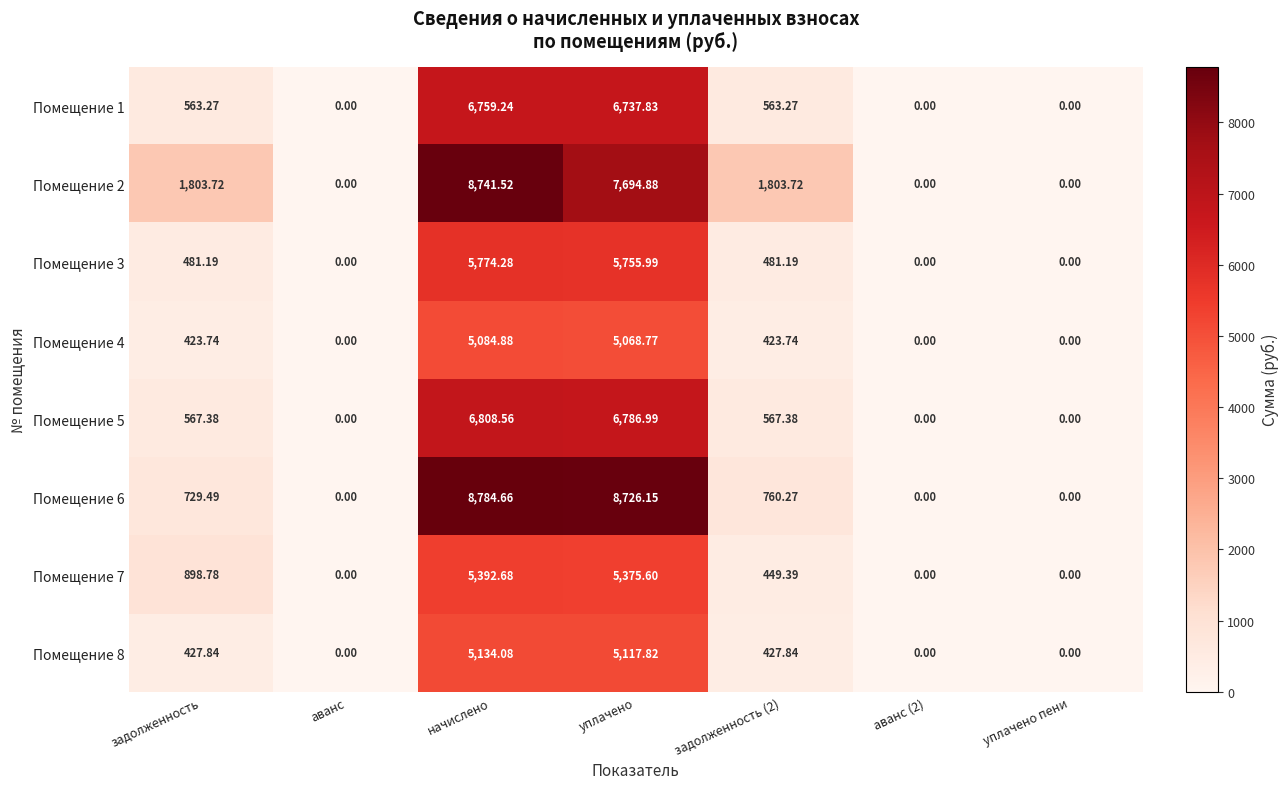

Where does the Помещение 3 series first go above 481?

задолженность